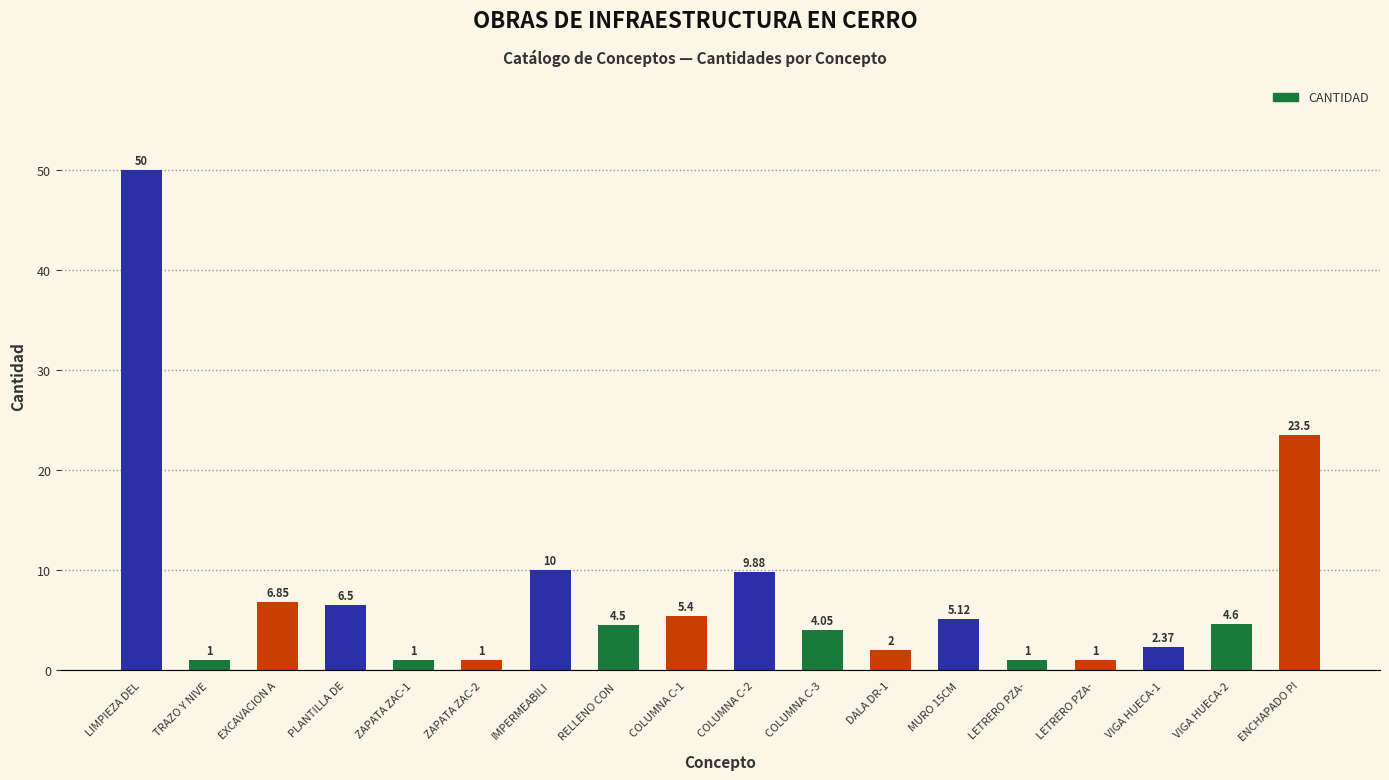

What is the greatest value displayed?

50.0